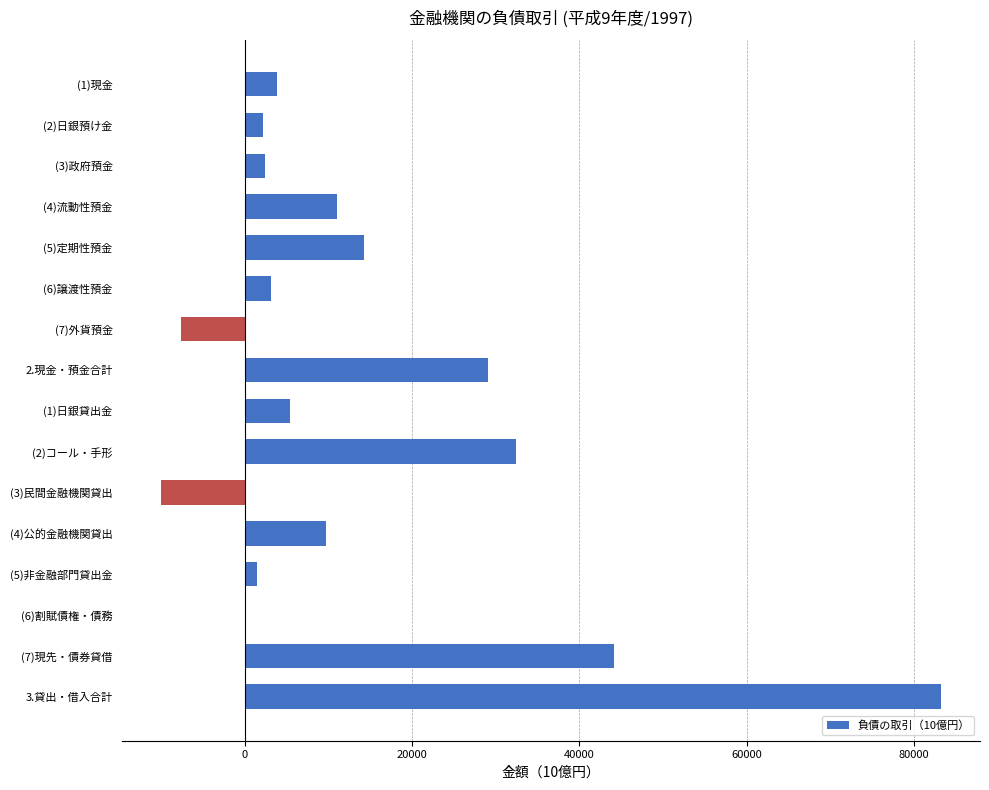

At which label is the value closest to 36622?

(2)コール・手形